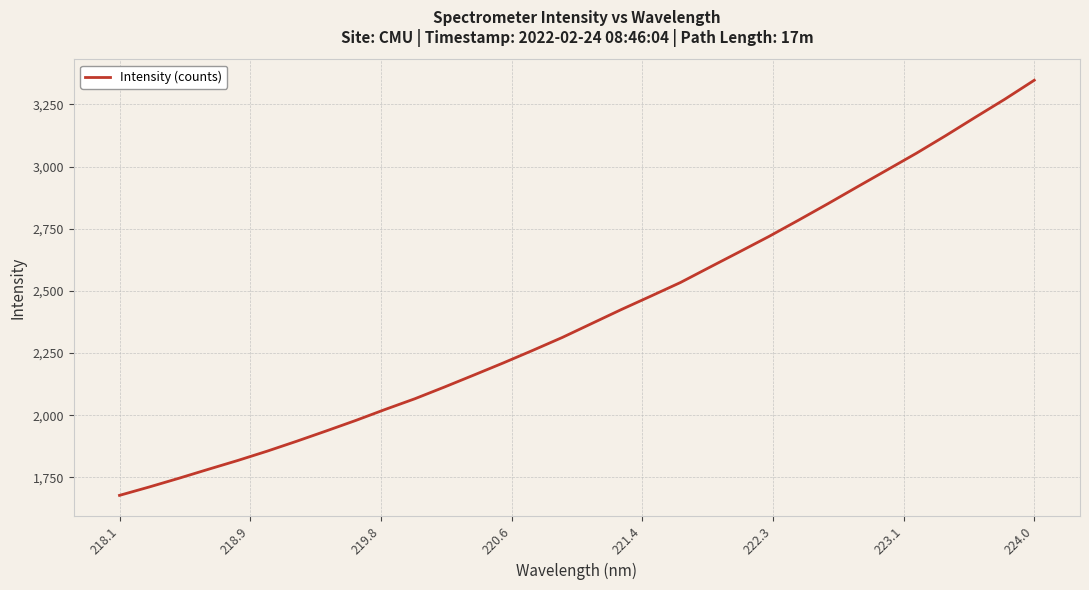

What is the difference between the maximum and minimum values?

1669.9